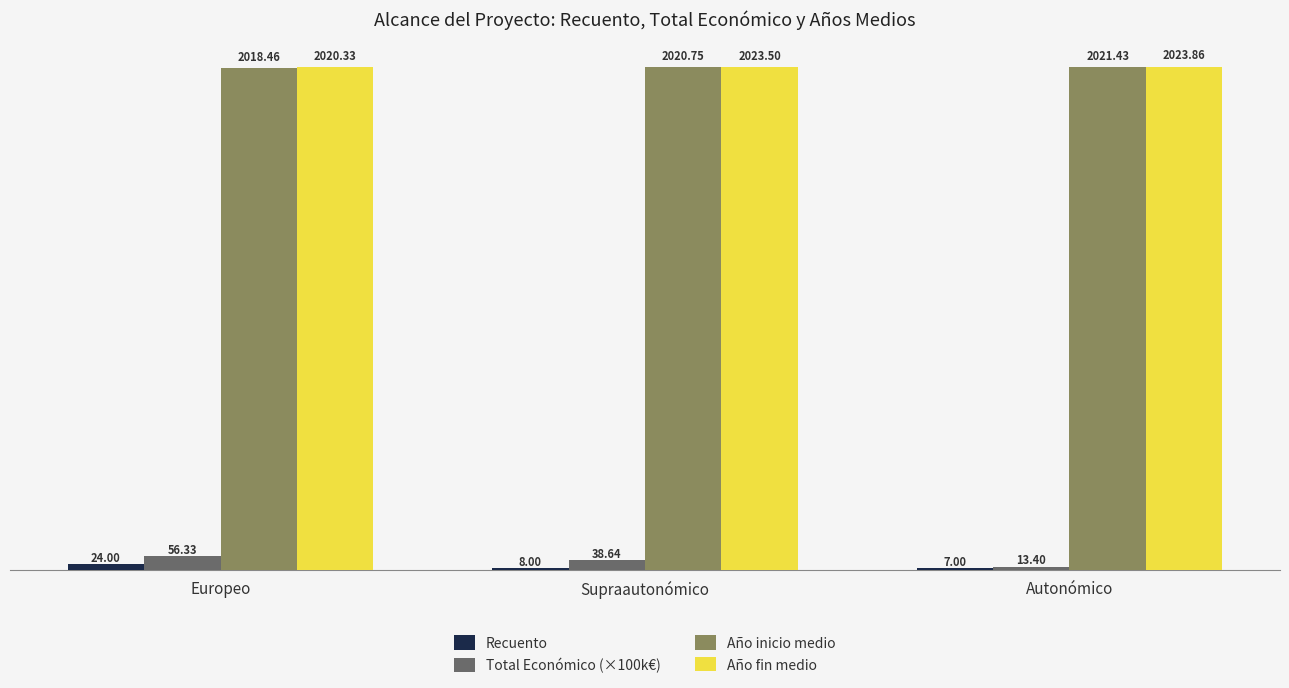

What is the value of the Año inicio medio bar at the 3rd from the left?

2021.4